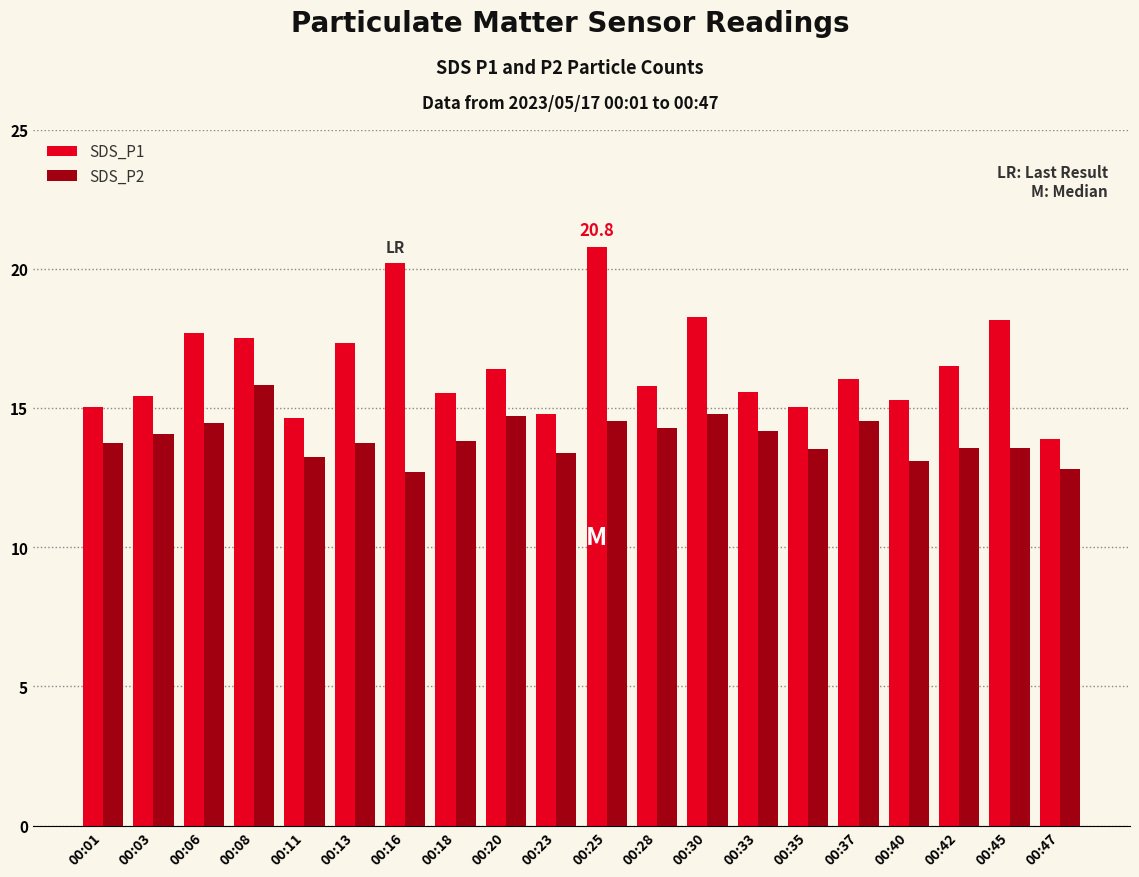

The value of SDS_P1 at 00:40 is 15.3. True or false?

True